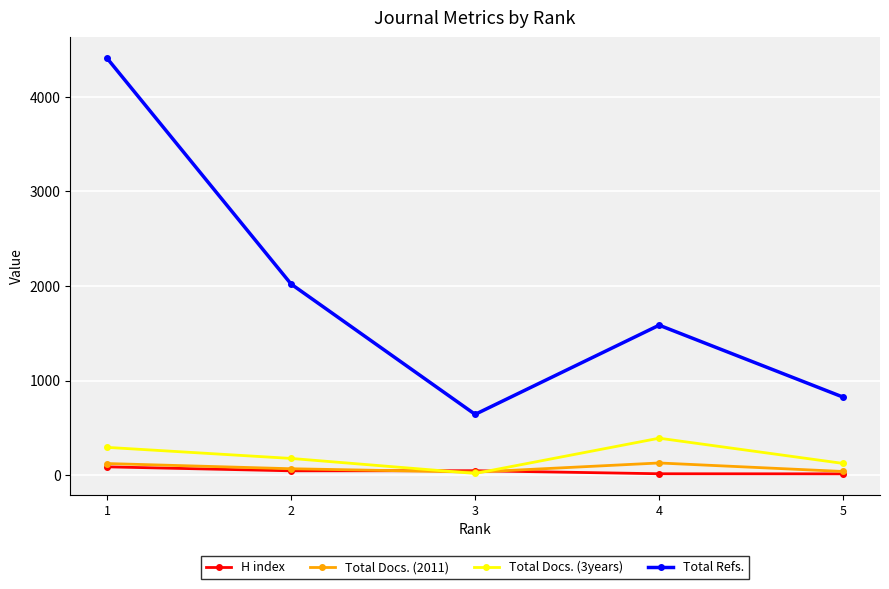

What is the greatest value displayed?

4408